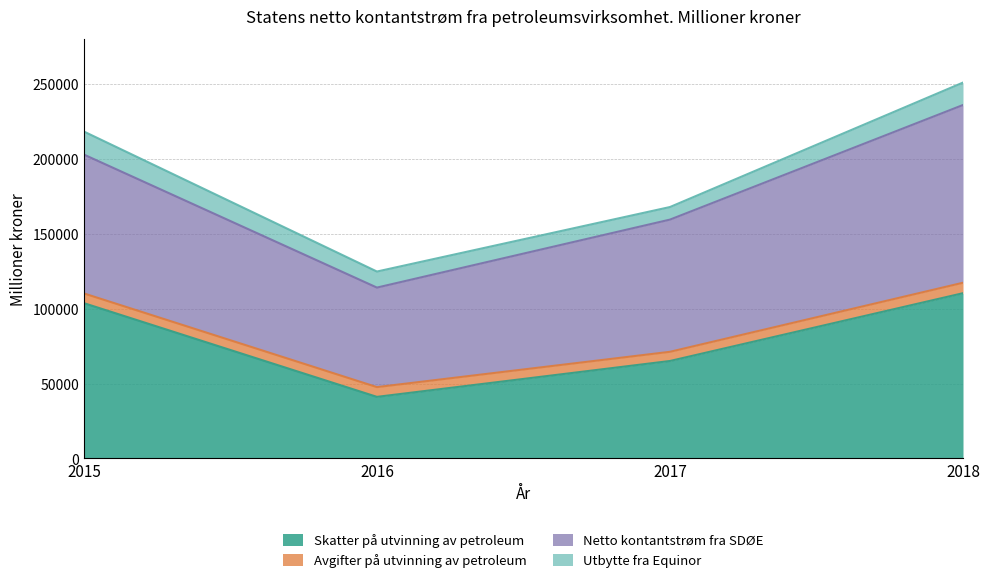

Reading left to right, what are all the values shown in this chart?

Skatter på utvinning av petroleum: 103672	41093	65049	110313
Avgifter på utvinning av petroleum: 6485	6513	6128	6973
Netto kontantstrøm fra SDØE: 92717	66455	88272	118687
Utbytte fra Equinor: 15382	10717	8398	14984